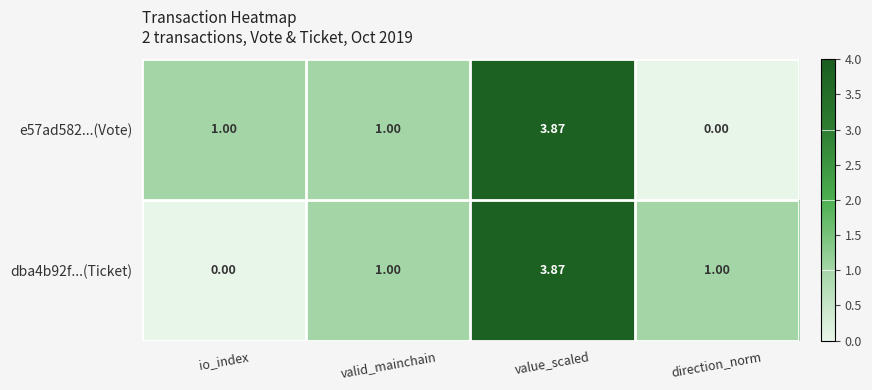

Is the value of dba4b92f...(Ticket) at io_index greater than the value of e57ad582...(Vote) at value_scaled?

No